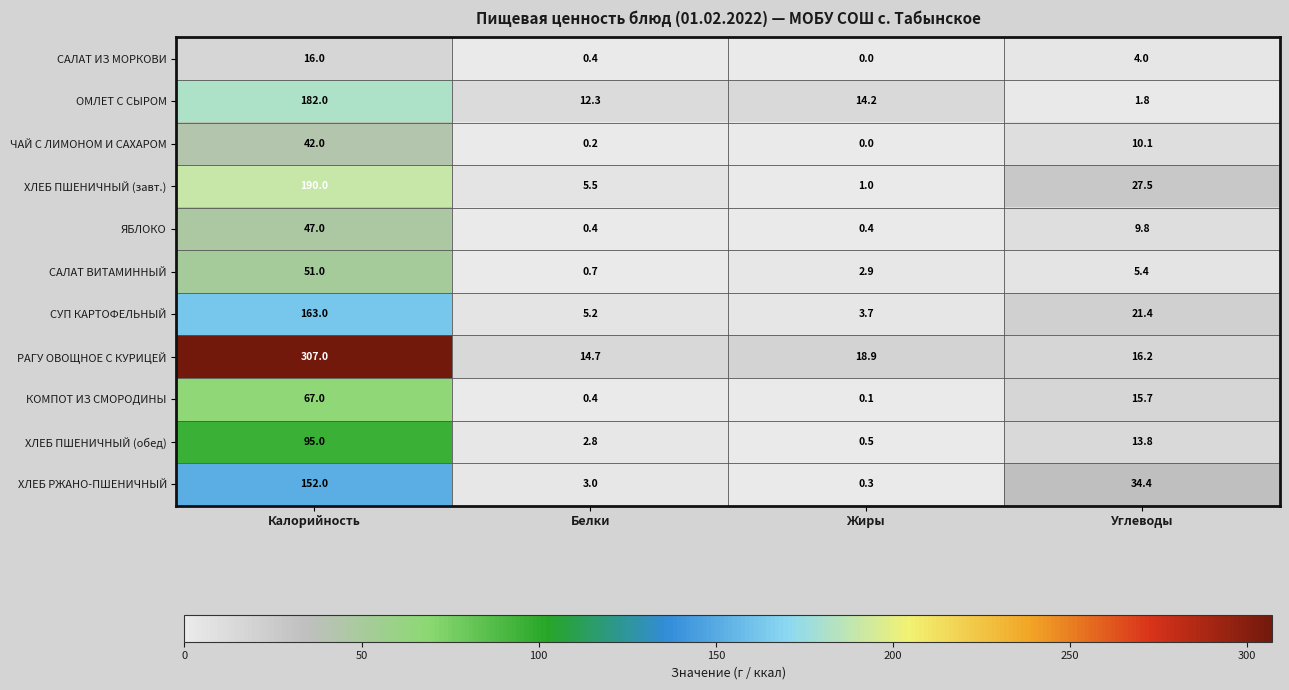

What is the sum of the САЛАТ ВИТАМИННЫЙ values at Углеводы and Калорийность?

56.4